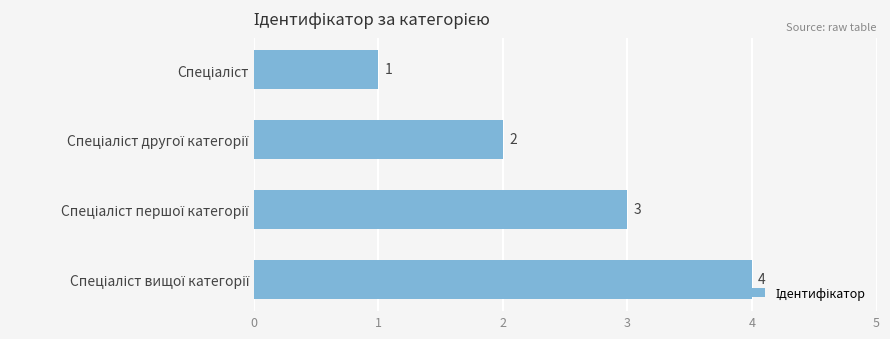

Count the values in the range 2 to 4.

3